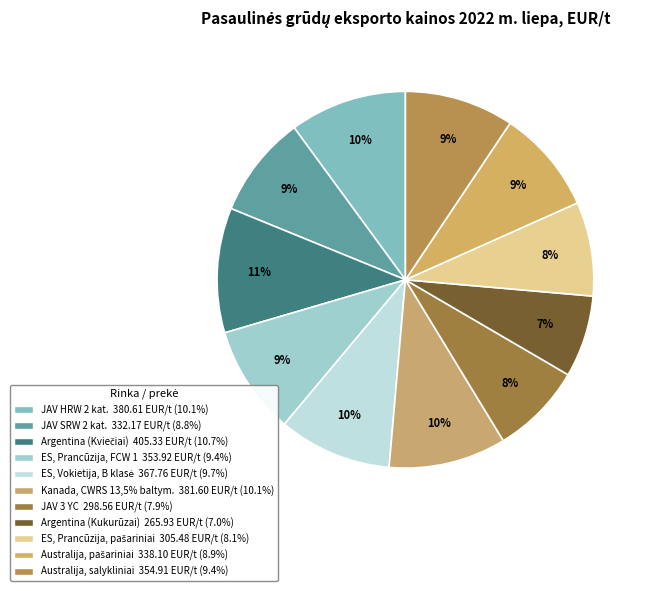

How many segments does this pie chart have?

11